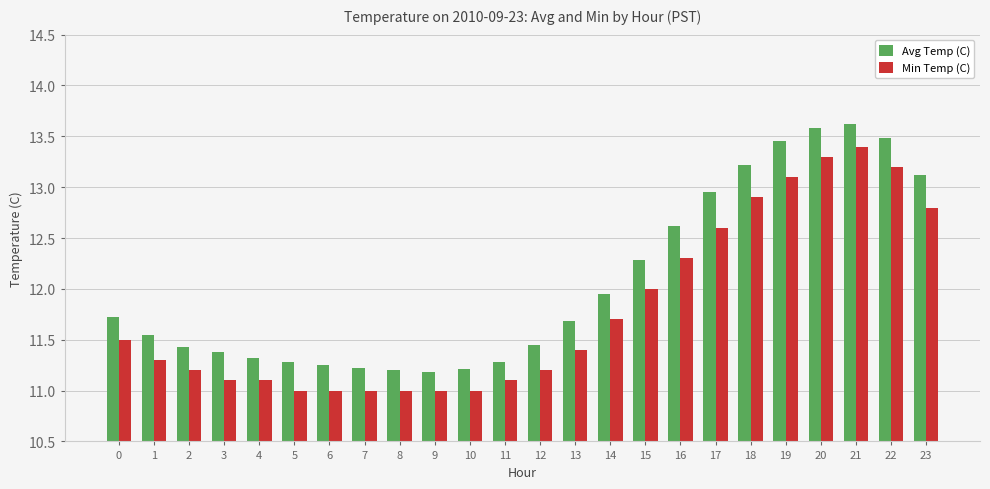

What are all the series names shown in the legend?

Avg Temp (C), Min Temp (C)